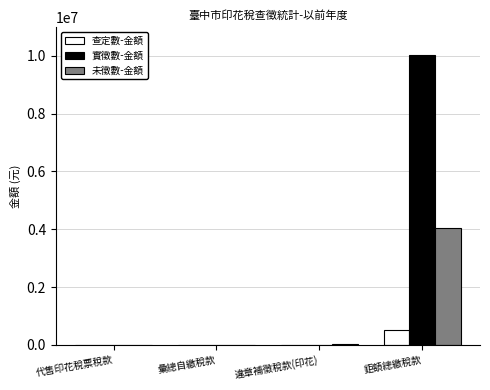

True or false: 未徵數-金額 has a value of 1505568 at 代售印花稅票稅款.

False